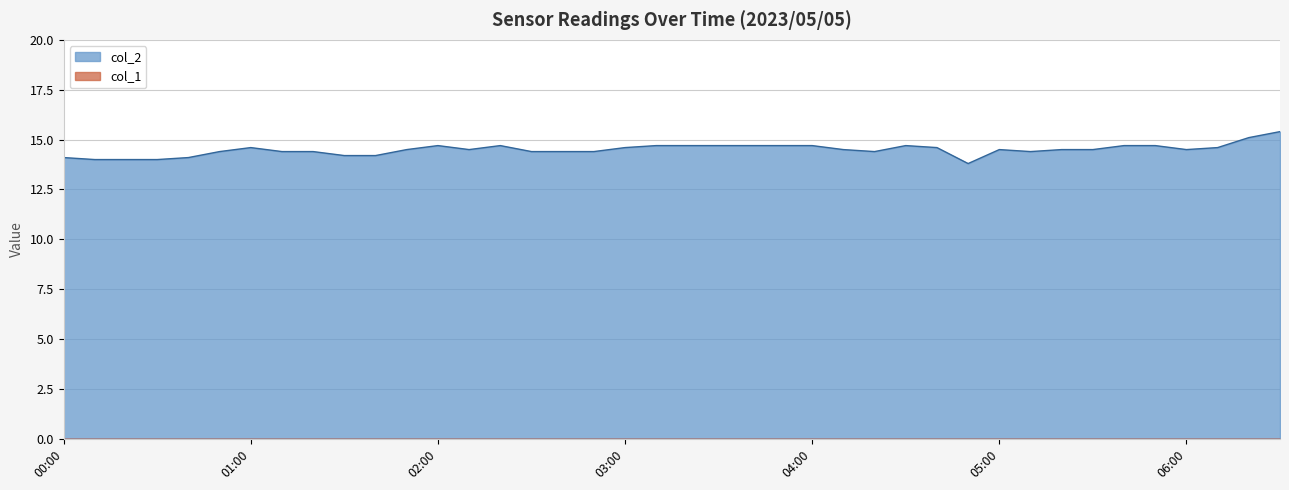

Where does the data first go above 14?

00:00